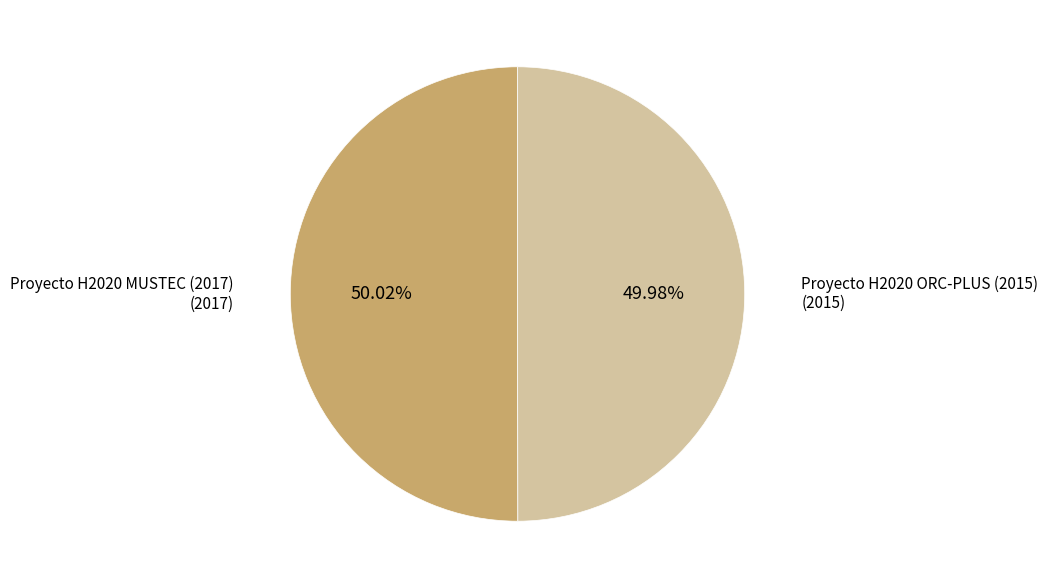

True or false: Proyecto H2020 MUSTEC (2017) accounts for 57% of the total.

False